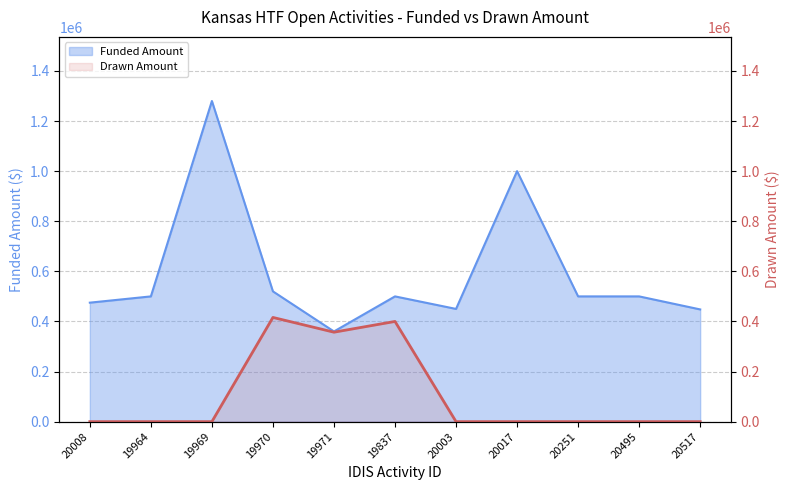

Is it true that the value at 20517 is 0?

True